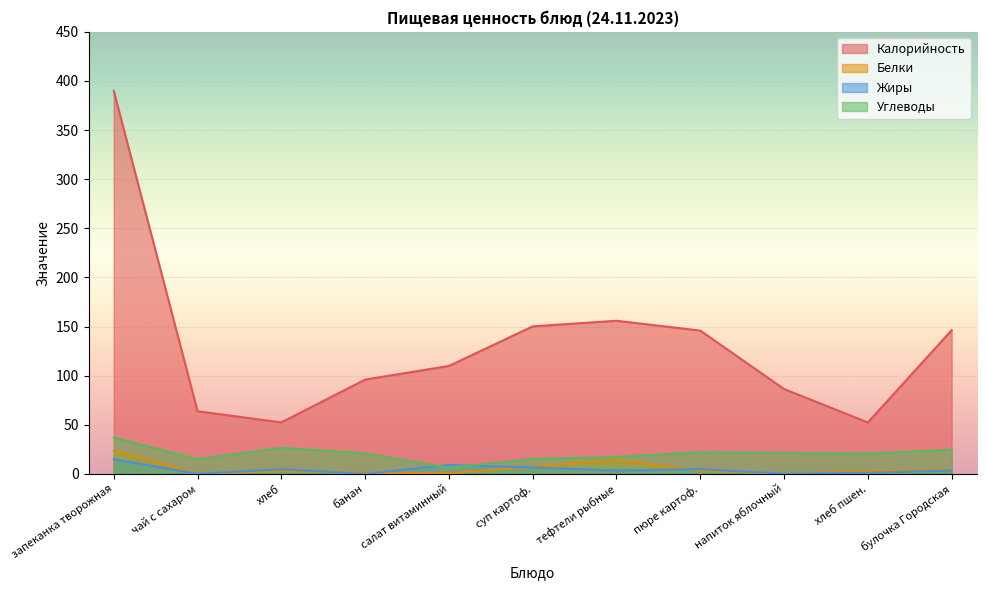

What are all the series names shown in the legend?

Калорийность, Белки, Жиры, Углеводы